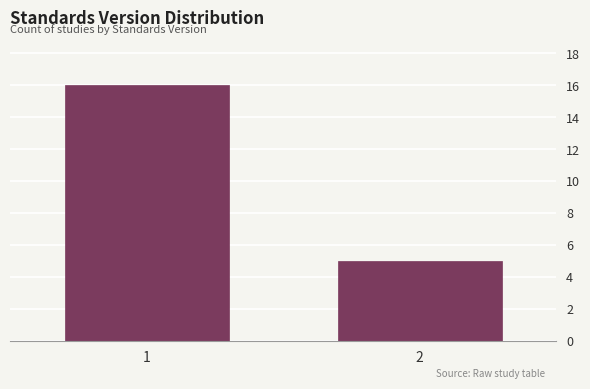

Reading right to left, extract all data points from this chart.

2=5	1=16